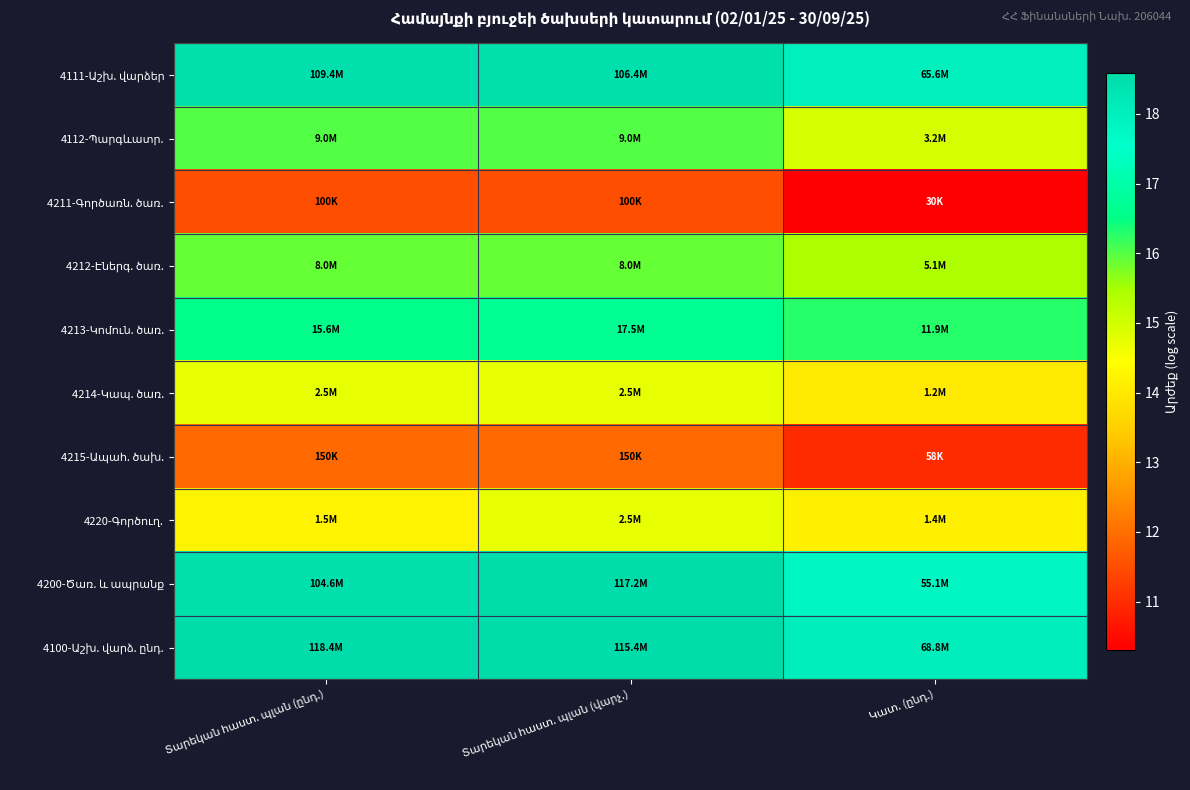

At which label does 4211-Գործառն. ծառ. first exceed 11?

Տարեկան հաստ. պլան (ընդ.)